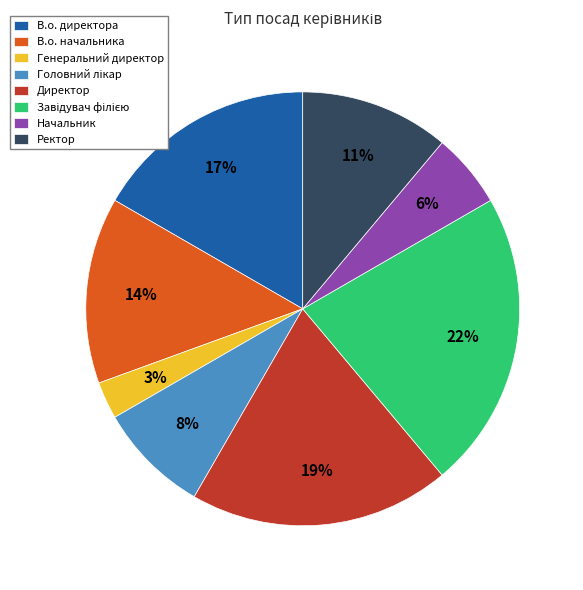

Does any single category account for the majority?

No